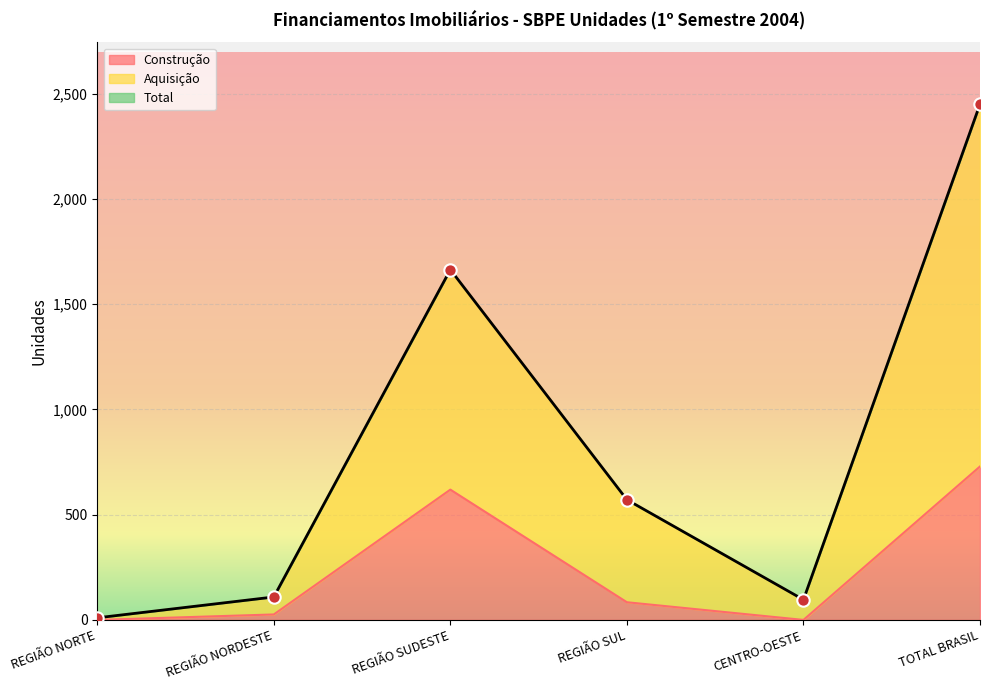

What are all the series names shown in the legend?

Construção, Aquisição, Total